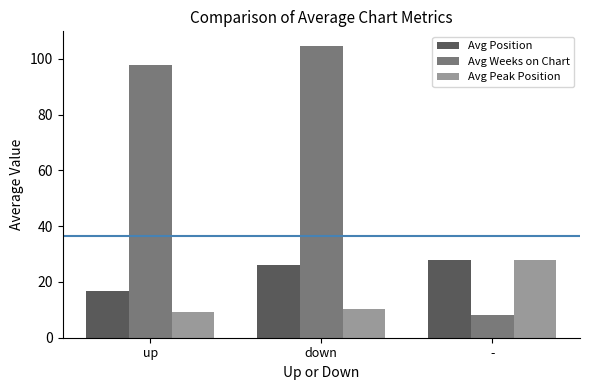

What is the label of the 3rd bar from the right?

up